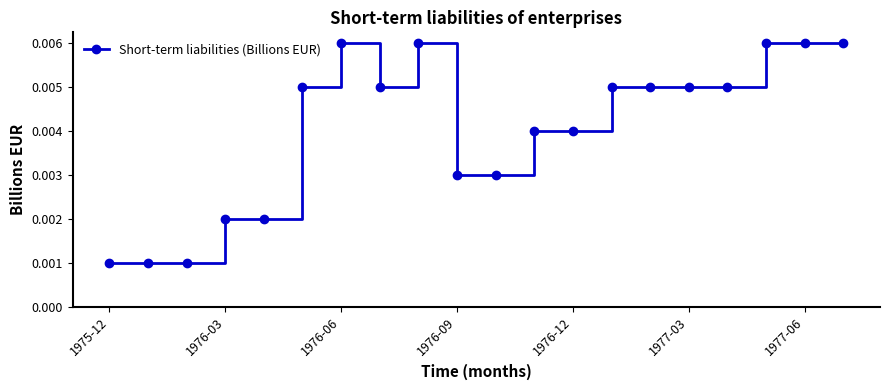

Does the chart display data point markers on the line(s)?

Yes